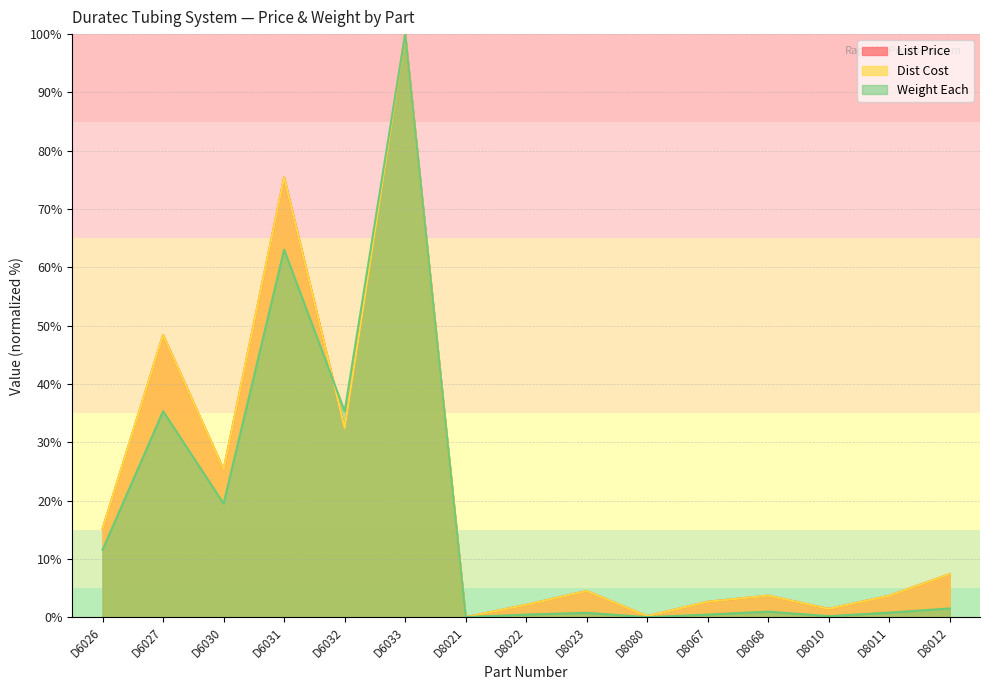

List the labels in order of List Price value, smallest first.

D8021, D8080, D8010, D8022, D8067, D8011, D8068, D8023, D8012, D6026, D6030, D6032, D6027, D6031, D6033